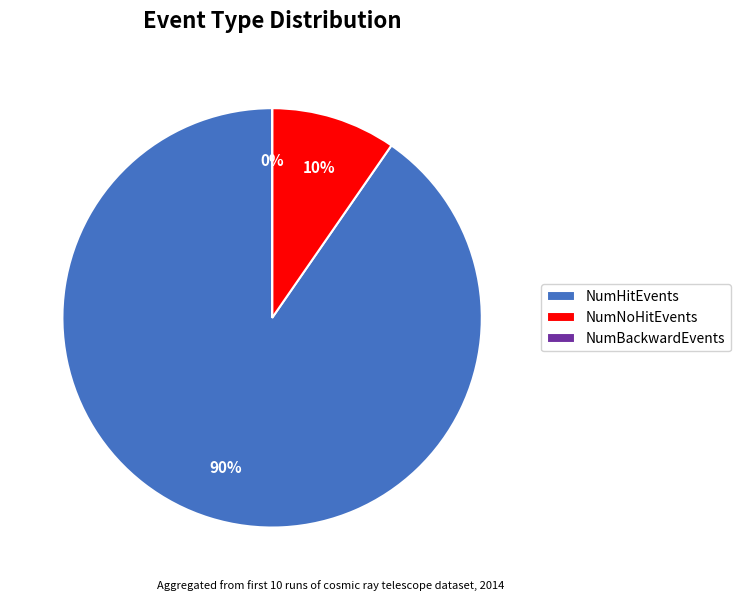

Between NumHitEvents and NumNoHitEvents, which is larger?

NumHitEvents